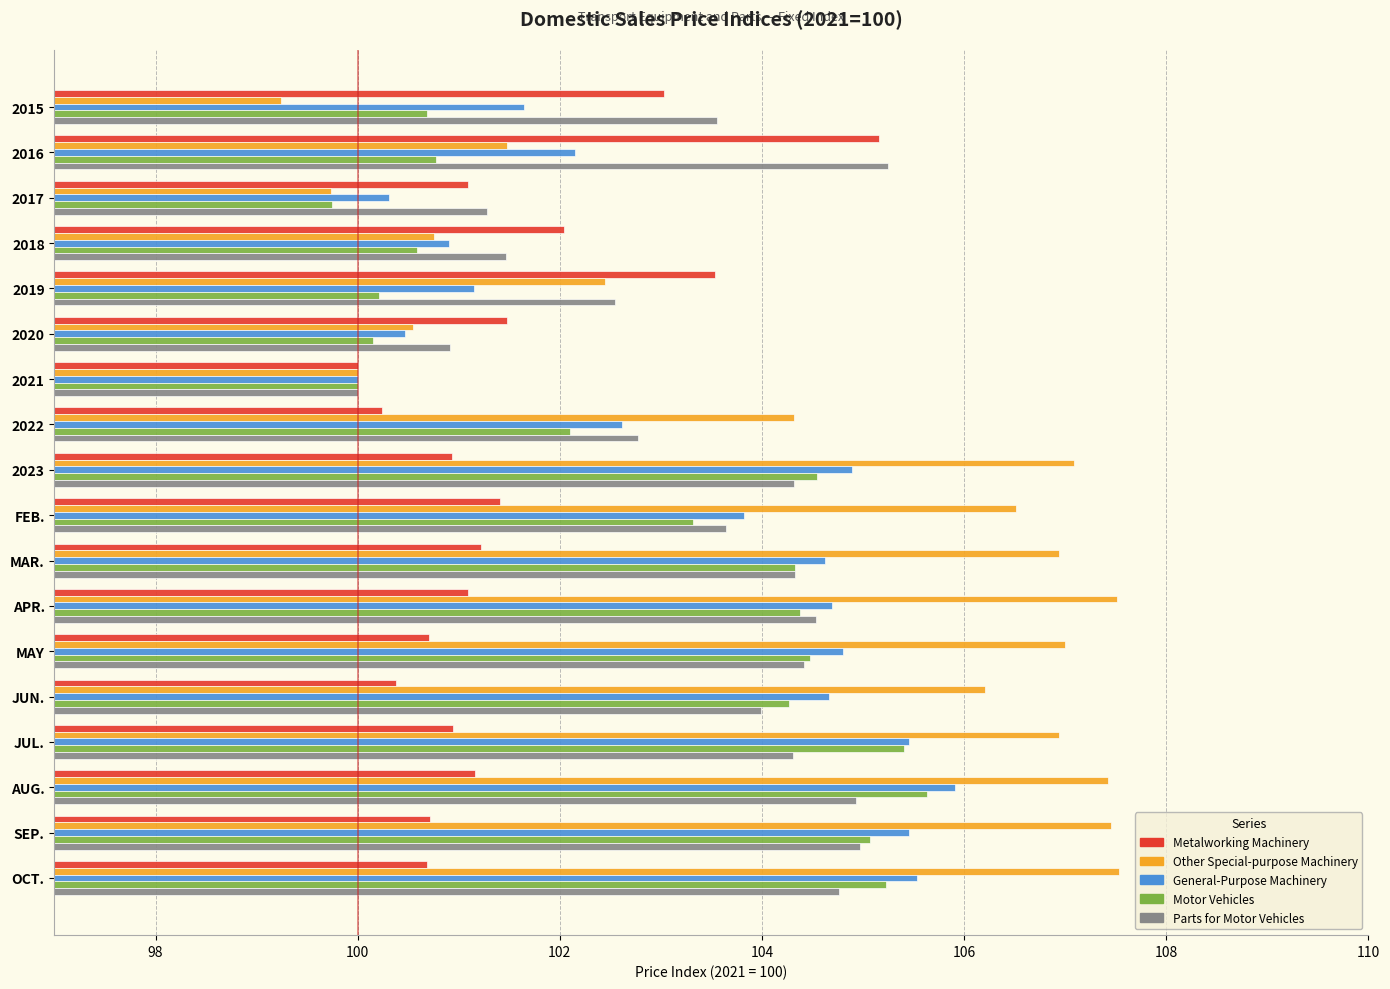

What is the total value across all series at 2017?

502.2